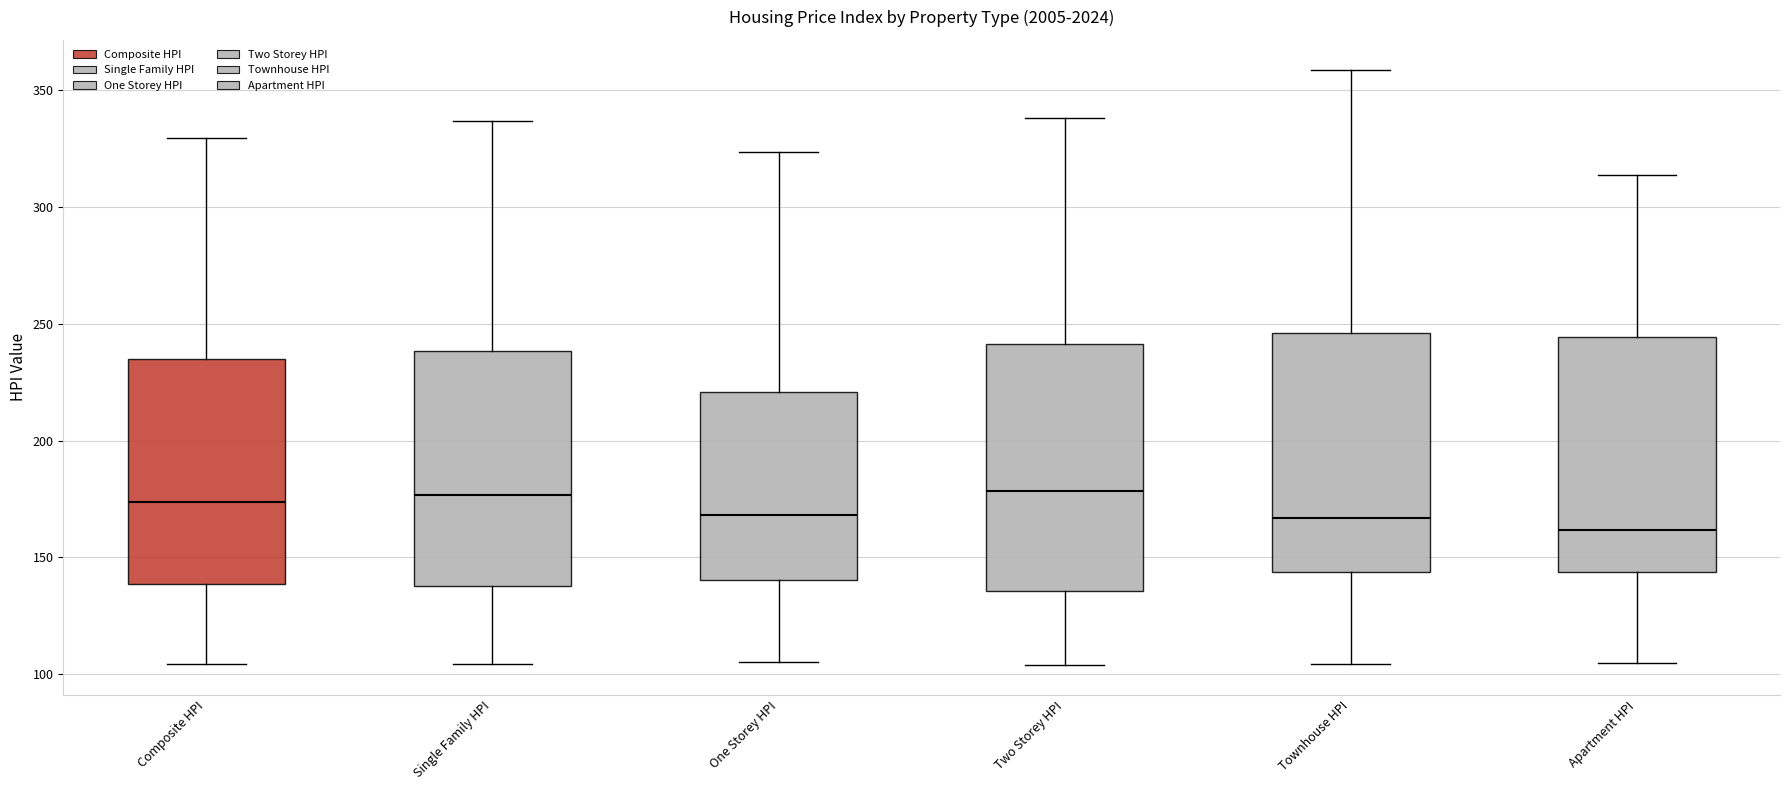

Reading left to right, transcribe this box plot: for each box, give where its median line is, the range the box spans, and where its two whiskers end, as read against the y-axis. The values are not printed on the chart, so give them approximately, as read against the axis.

Composite HPI: median 175, box 140 to 235, whiskers 105 to 330
Single Family HPI: median 175, box 140 to 240, whiskers 105 to 335
One Storey HPI: median 170, box 140 to 220, whiskers 105 to 325
Two Storey HPI: median 180, box 135 to 240, whiskers 105 to 340
Townhouse HPI: median 165, box 145 to 245, whiskers 105 to 360
Apartment HPI: median 160, box 145 to 245, whiskers 105 to 315